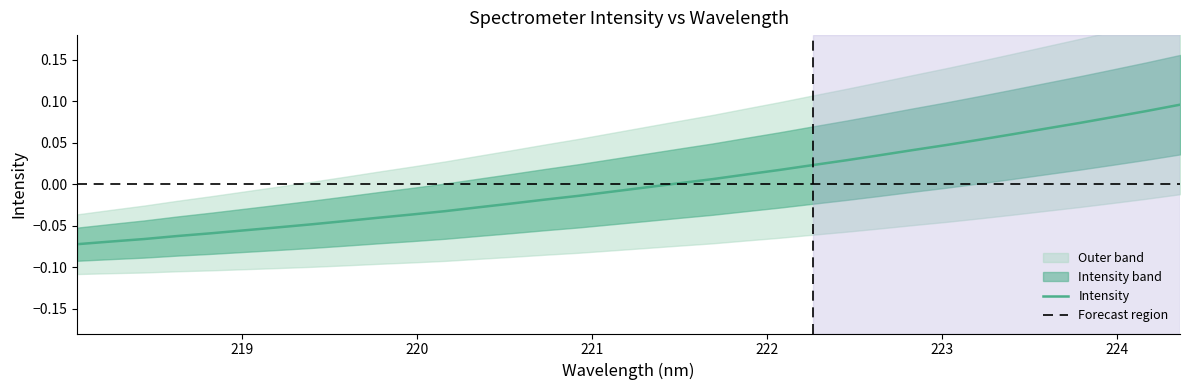

How many lines are shown in the chart?

1